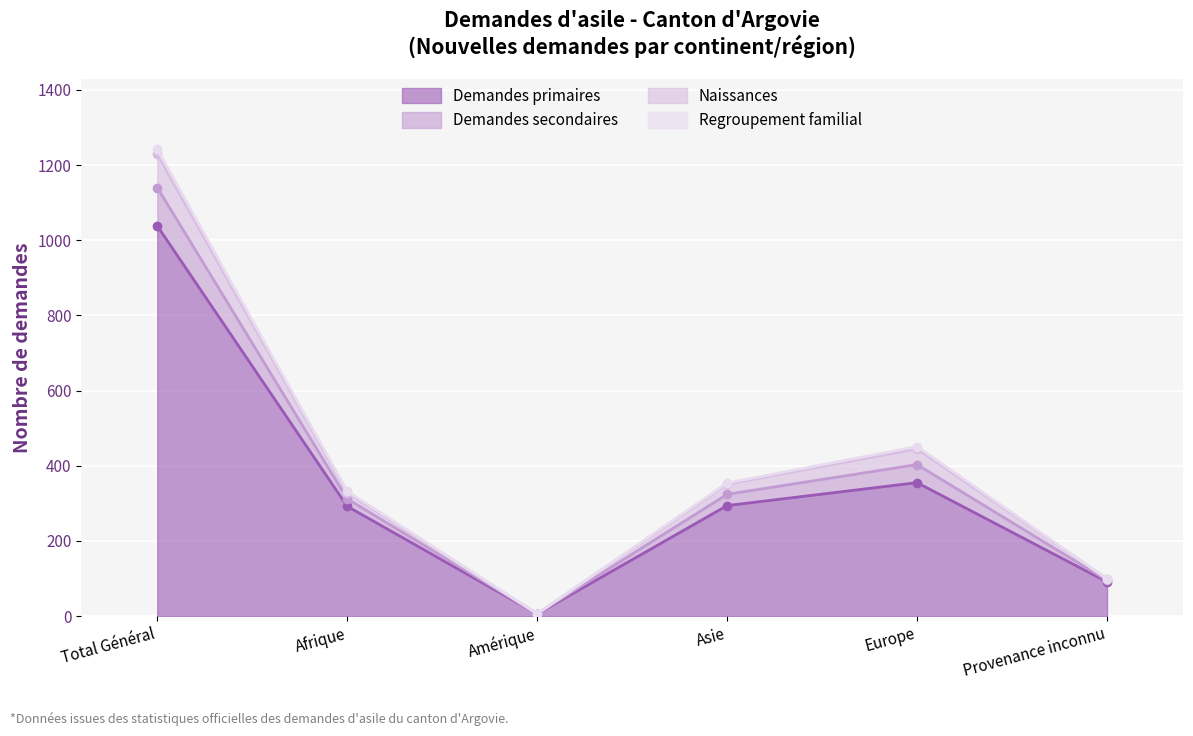

What are all the series names shown in the legend?

Demandes primaires, Demandes secondaires, Naissances, Regroupement familial